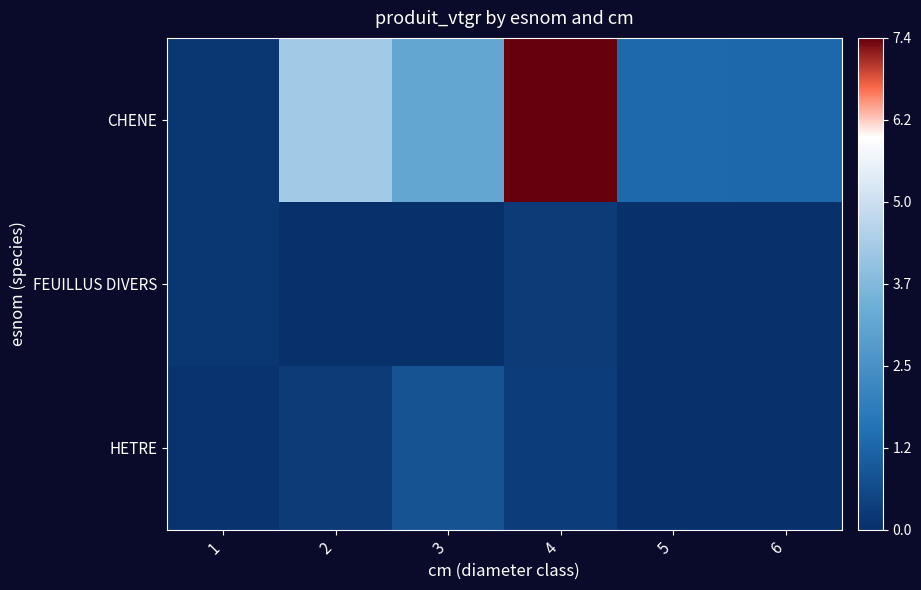

Reading left to right, what are all the values shown in this chart?

CHENE: 1=0.1	2=4.3	3=3.1	4=7.4	5=1.3	6=1.3
FEUILLUS DIVERS: 1=0.1	2=0.0	3=0.0	4=0.3	5=0.0	6=0.0
HETRE: 1=0.1	2=0.3	3=0.8	4=0.3	5=0.0	6=0.0